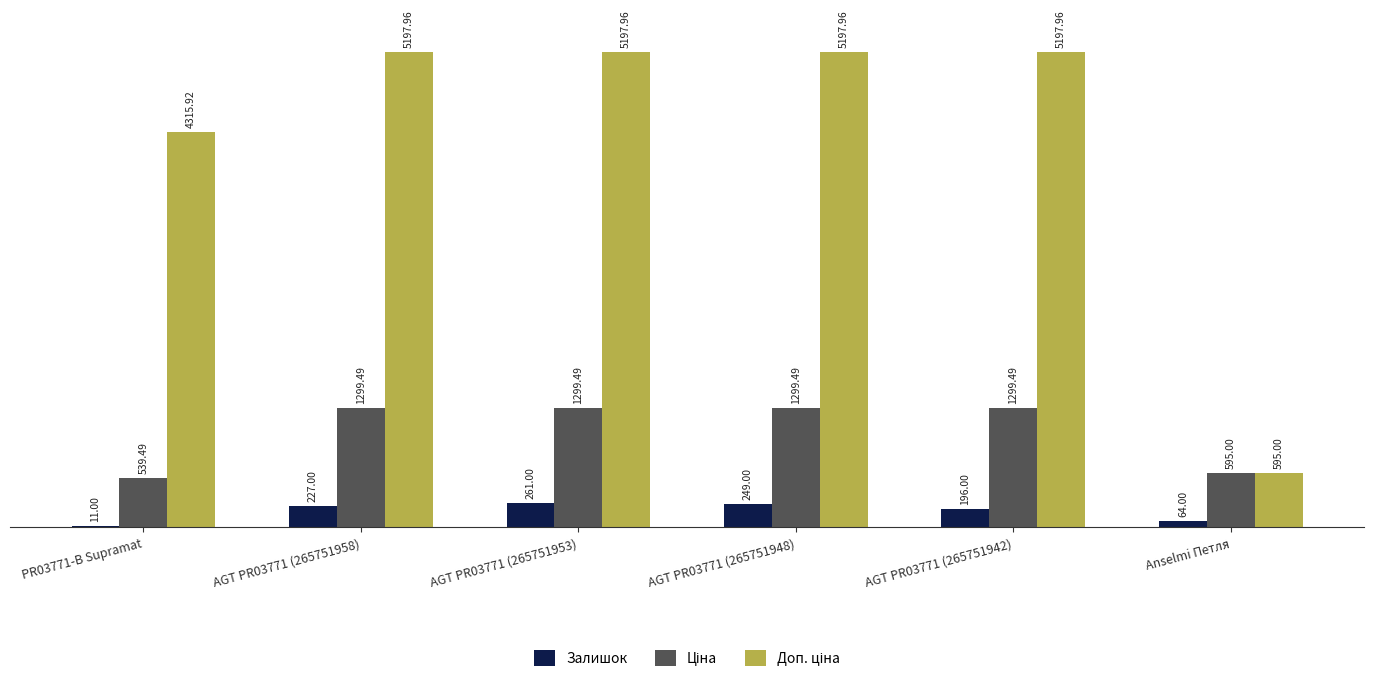

Between AGT PR03771 (265751958) and AGT PR03771 (265751942), which series saw the biggest shift?

Залишок